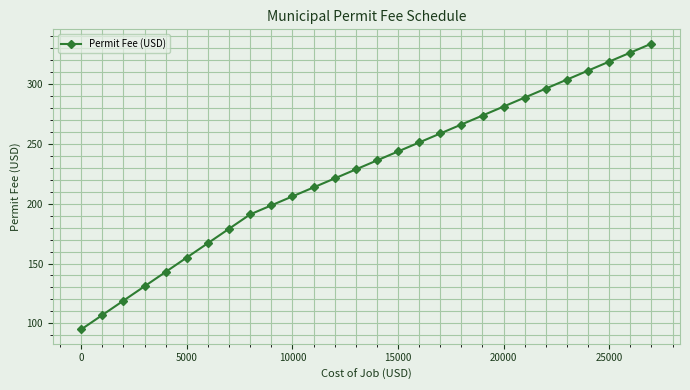

Reading left to right, transcribe all the data shown in this chart.

95.0	107.0	119.0	131.0	143.0	155.0	167.0	179.0	191.0	198.5	206.0	213.5	221.0	228.5	236.0	243.5	251.0	258.5	266.0	273.5	281.0	288.5	296.0	303.5	311.0	318.5	326.0	333.5